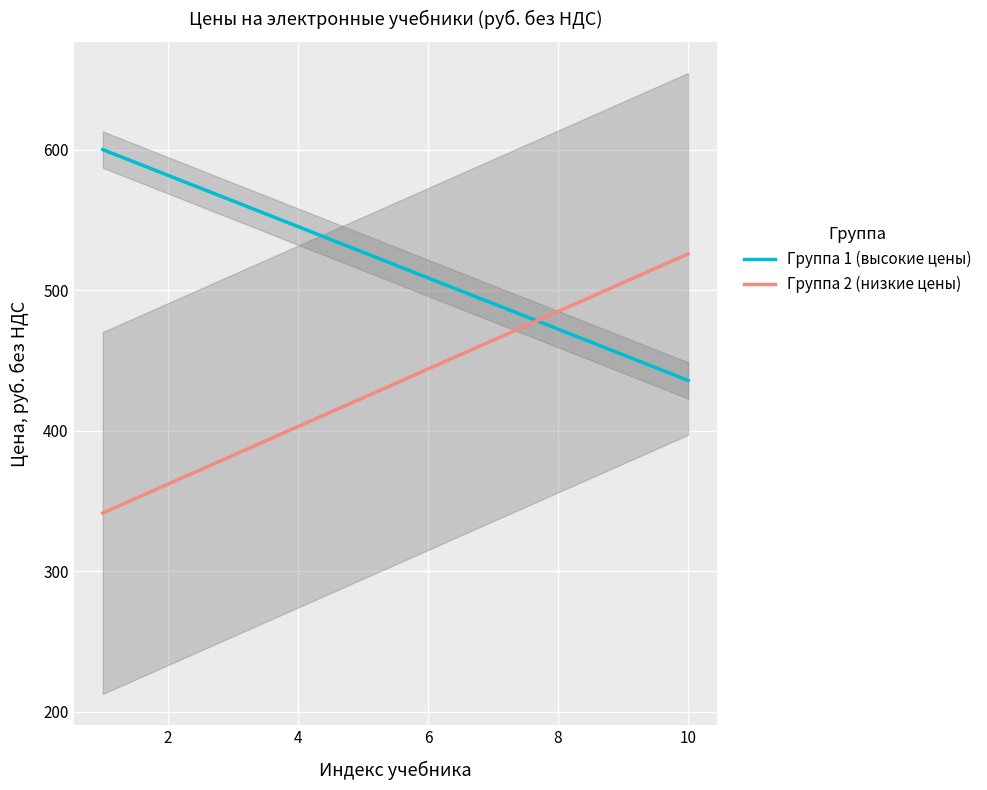

What value does the Группа 2 (низкие цены) series have at 2?

361.8